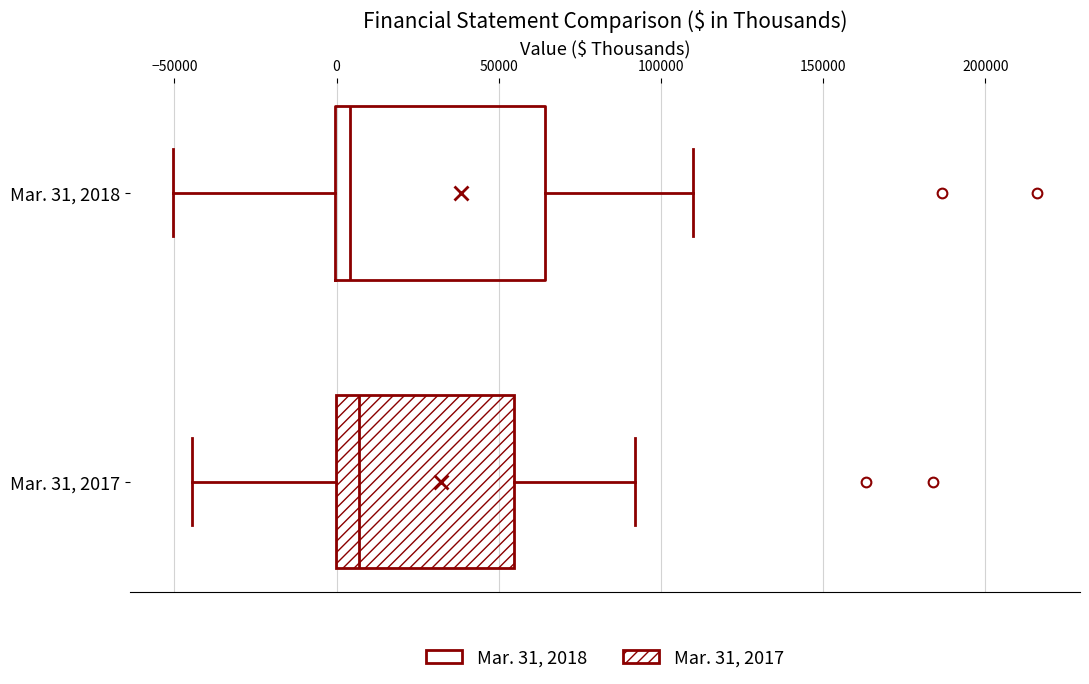

Reading bottom to top, read every box against the x-axis: the position of its median line, the range the box covers, and the ends of its whiskers. The values are not printed on the chart, so give them approximately, as read against the axis.

Mar. 31, 2017: median 5000, box 0 to 55000, whiskers -45000 to 90000
Mar. 31, 2018: median 5000, box 0 to 65000, whiskers -50000 to 110000